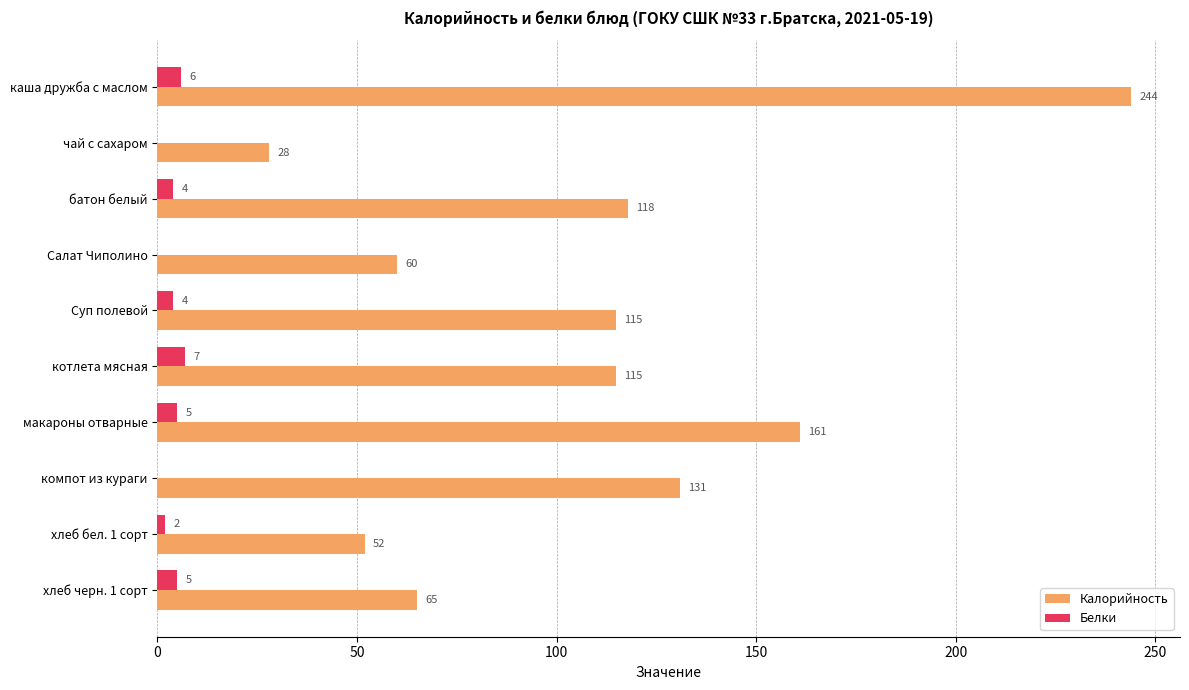

Which category has the highest value in the Белки series?

котлета мясная